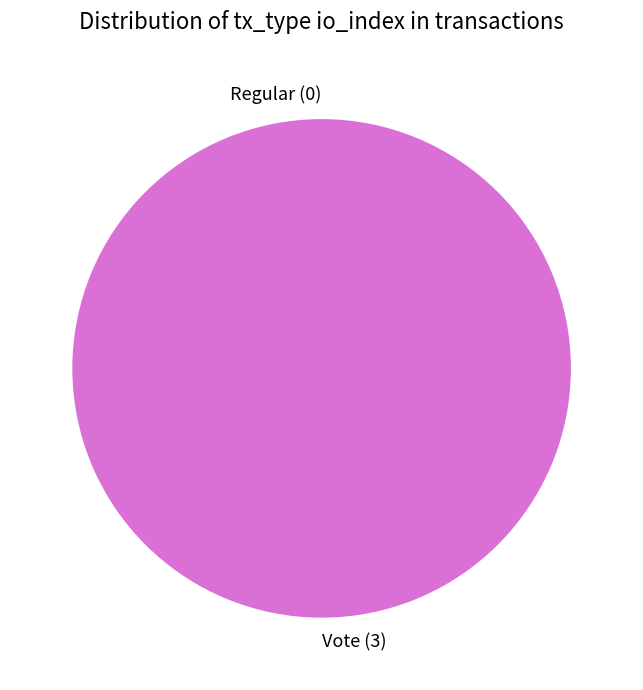

Which slice is the largest?

Vote